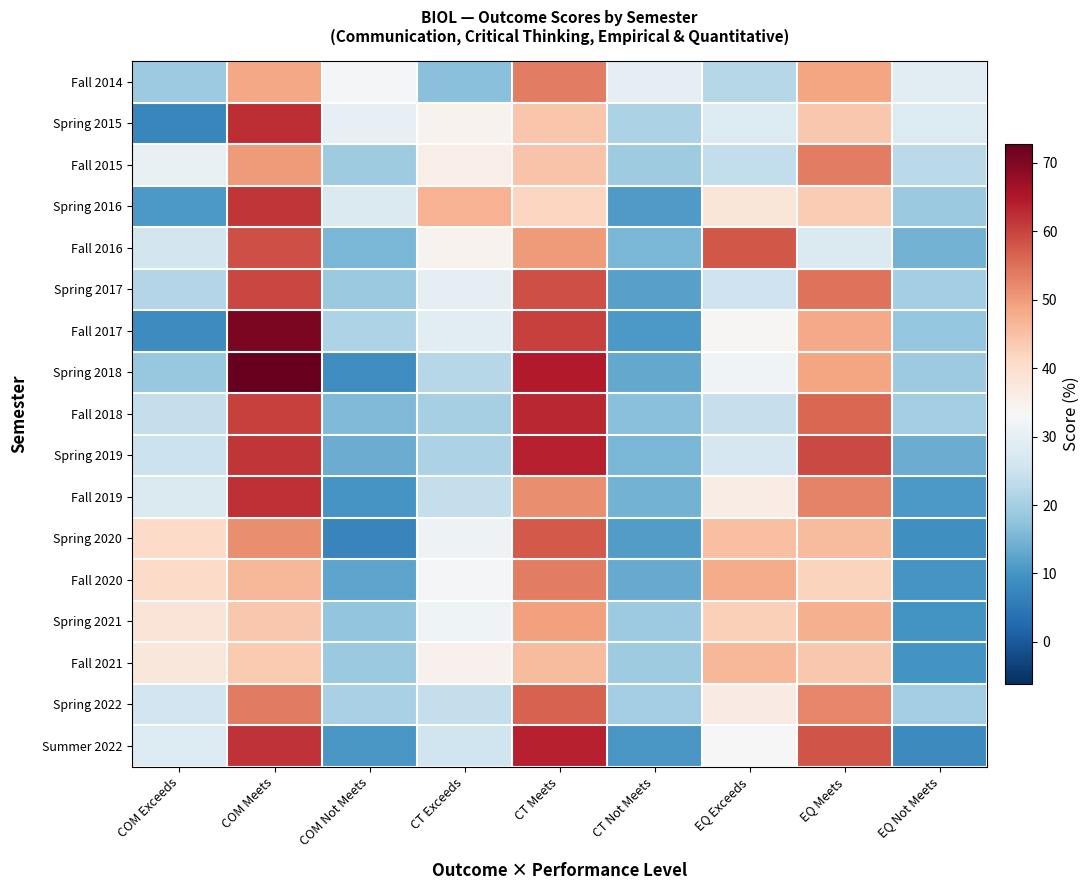

What is the greatest value displayed?

72.8